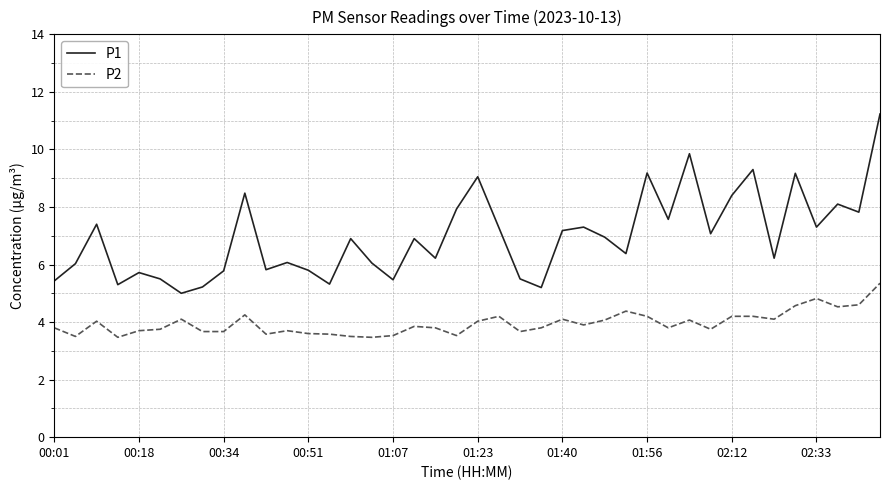

Which series has the largest range (max minus min)?

P1